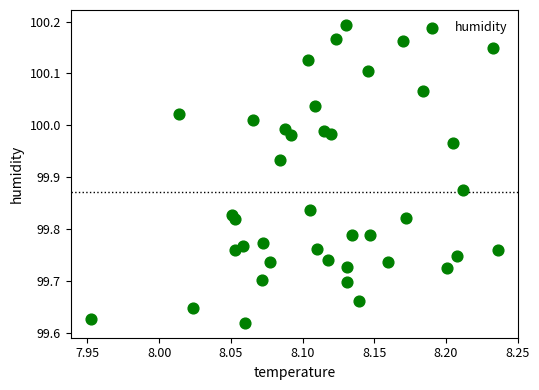

What is the range of Y values (max minus min)?

0.6